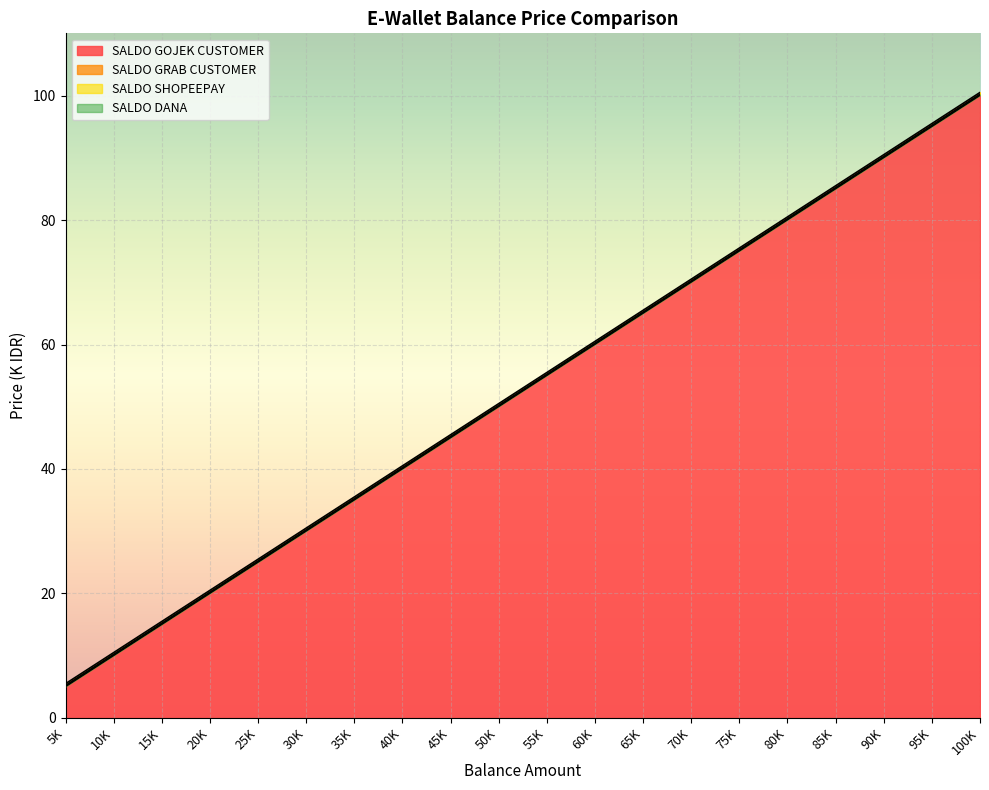

How many categories are shown in the chart?

20